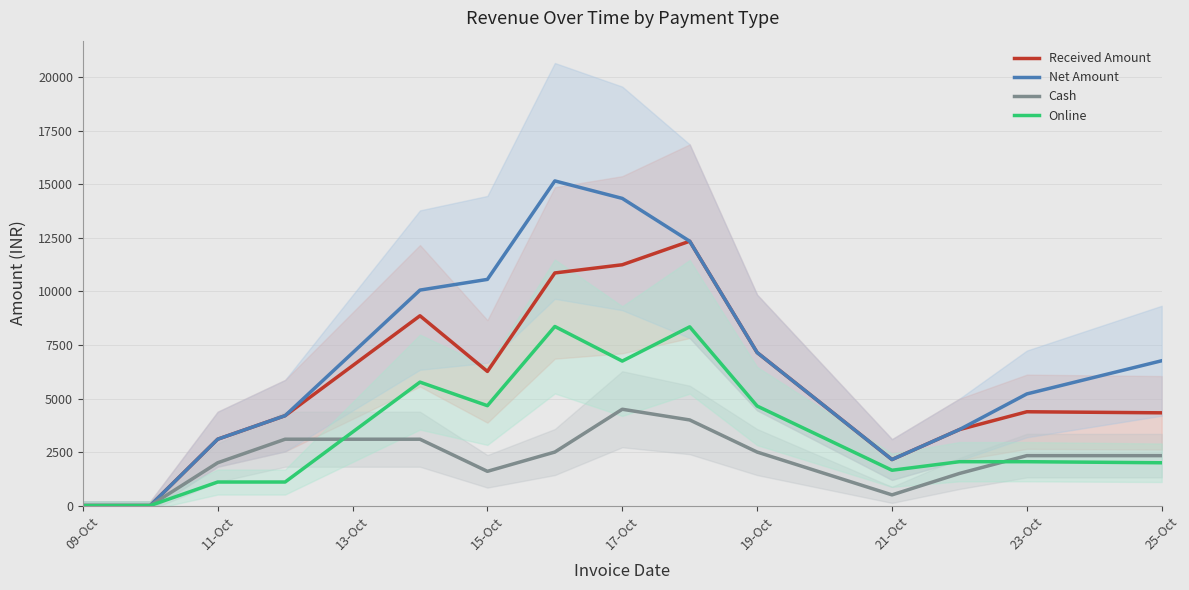

Count the number of categories in the chart.

14